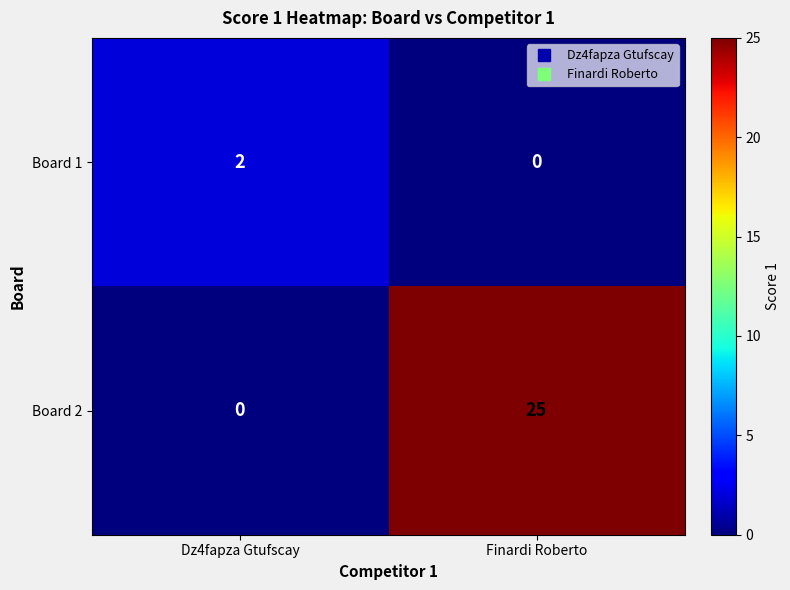

At which category is the sum across all series the highest?

Finardi Roberto